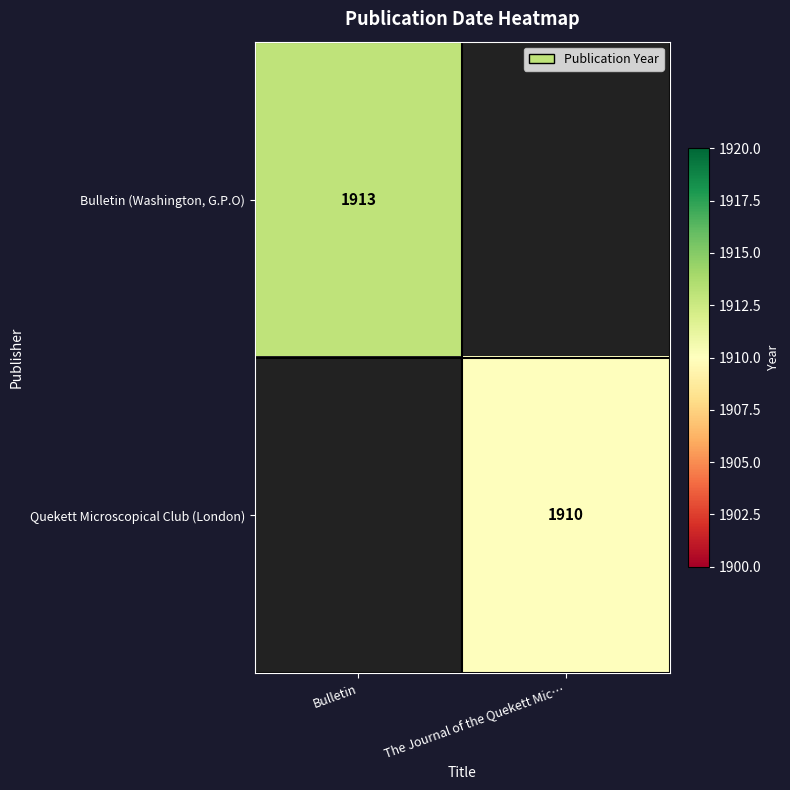

Is it true that Quekett Microscopical Club (London) equals 1910 at The Journal of the Quekett Mic…?

True